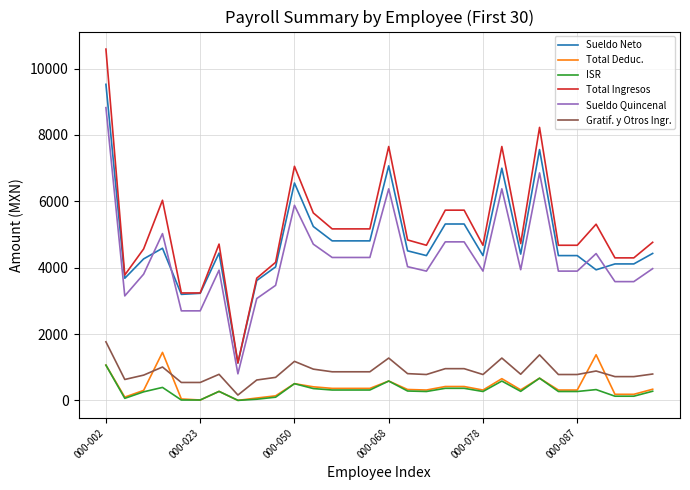

What is the difference between the second highest and second lowest values in the Sueldo Neto series?

4364.4